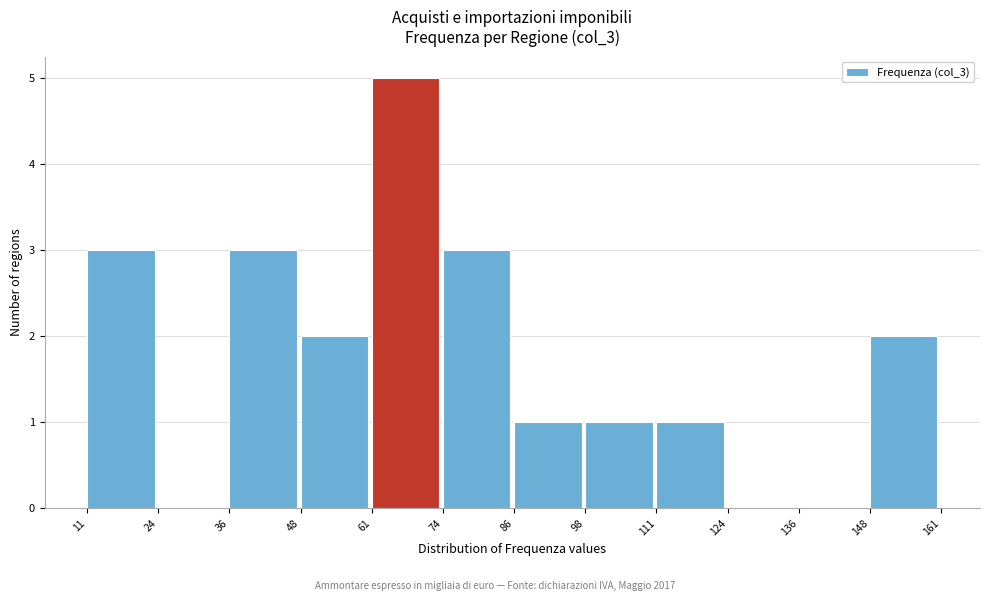

Reading left to right, transcribe this chart: for each bar, give the range it covers on the x-axis and its height. The values are not printed on the chart, so give them approximately, as read against the axis.

11 to 24: 3
24 to 36: 0
36 to 48: 3
48 to 61: 2
61 to 74: 5
74 to 86: 3
86 to 98: 1
98 to 111: 1
111 to 124: 1
124 to 136: 0
136 to 148: 0
148 to 161: 2